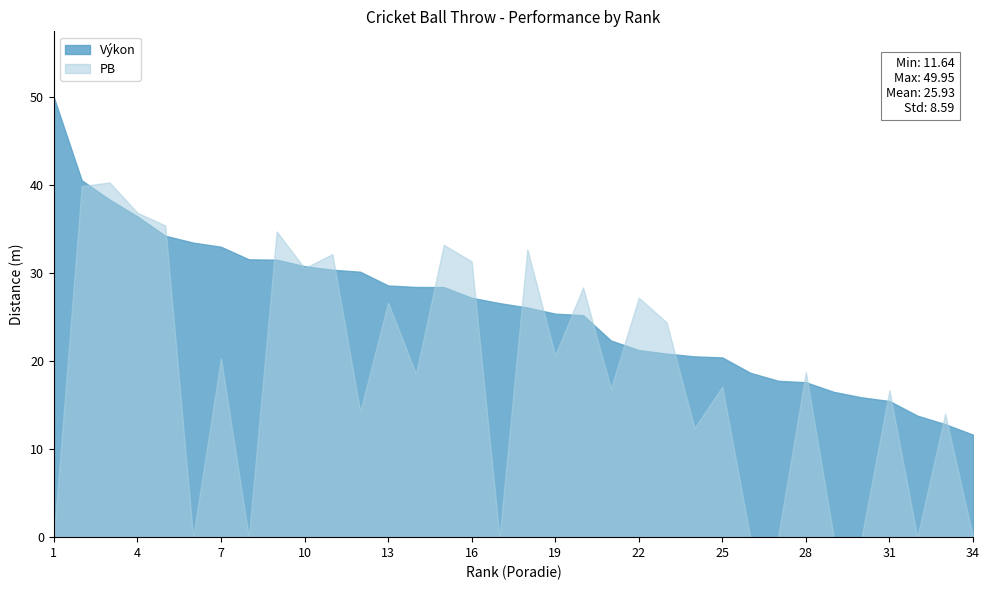

What is the total value across all series at 14?

47.0